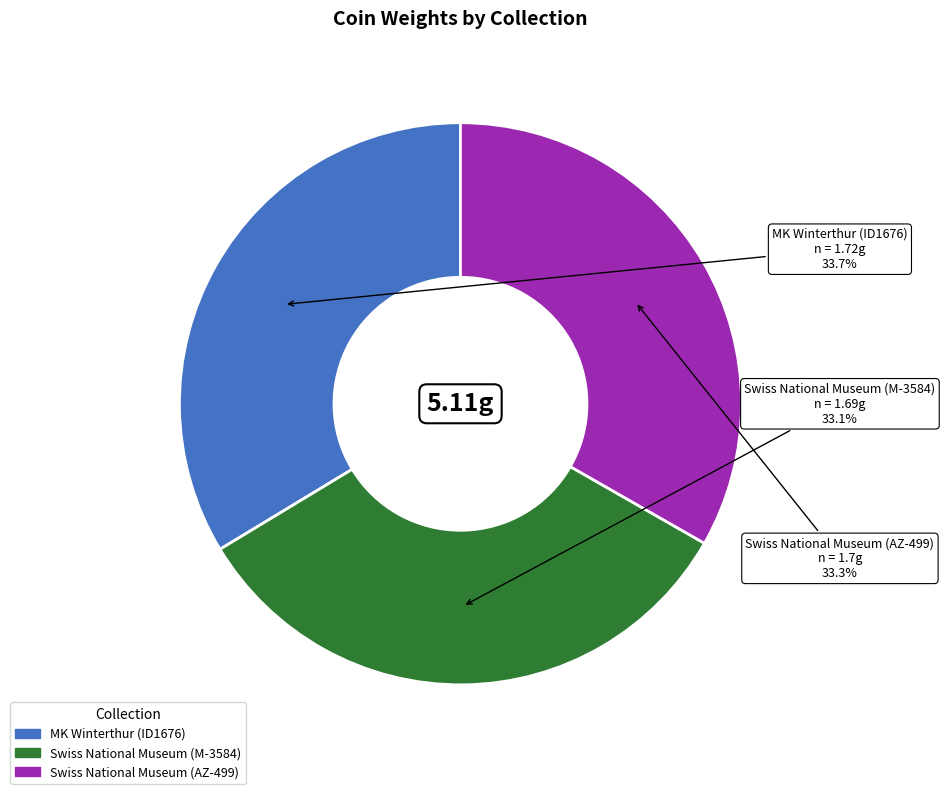

Is there a majority slice in this chart?

No